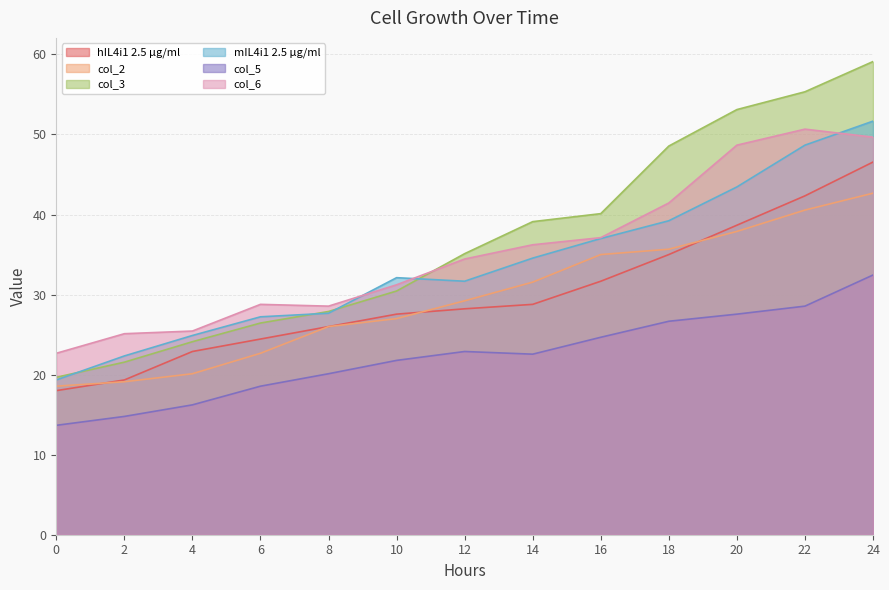

Rank the series at 6 from highest to lowest value.

col_6, mIL4i1 2.5 µg/ml, col_3, hIL4i1 2.5 µg/ml, col_2, col_5